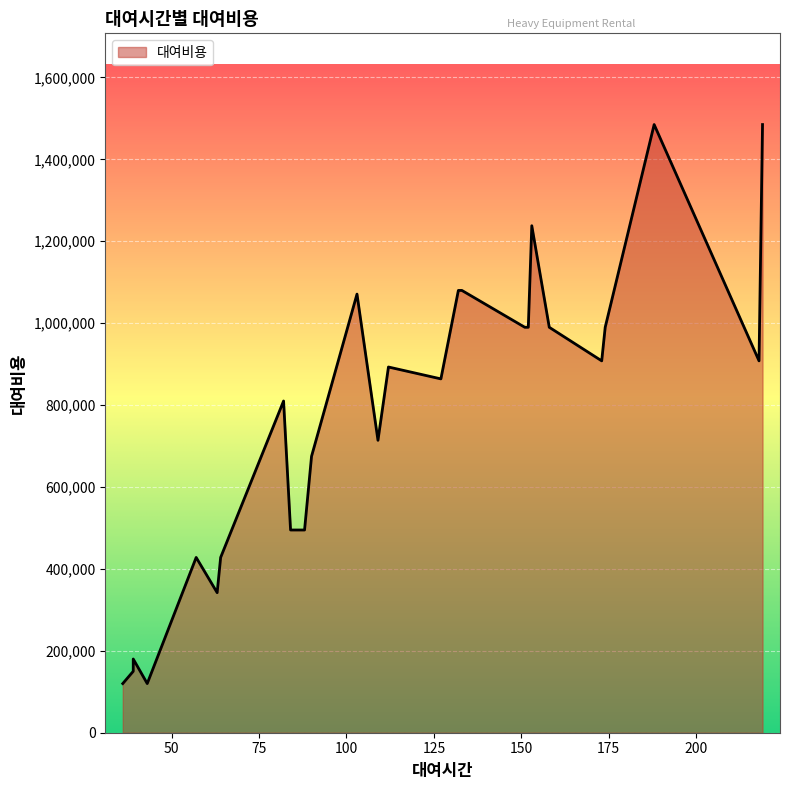

Rank the categories by value from highest to lowest.

219, 188, 153, 133, 132, 103, 158, 152, 151, 174, 173, 218, 112, 127, 82, 109, 90, 84, 88, 85, 57, 64, 63, 39, 39, 43, 36